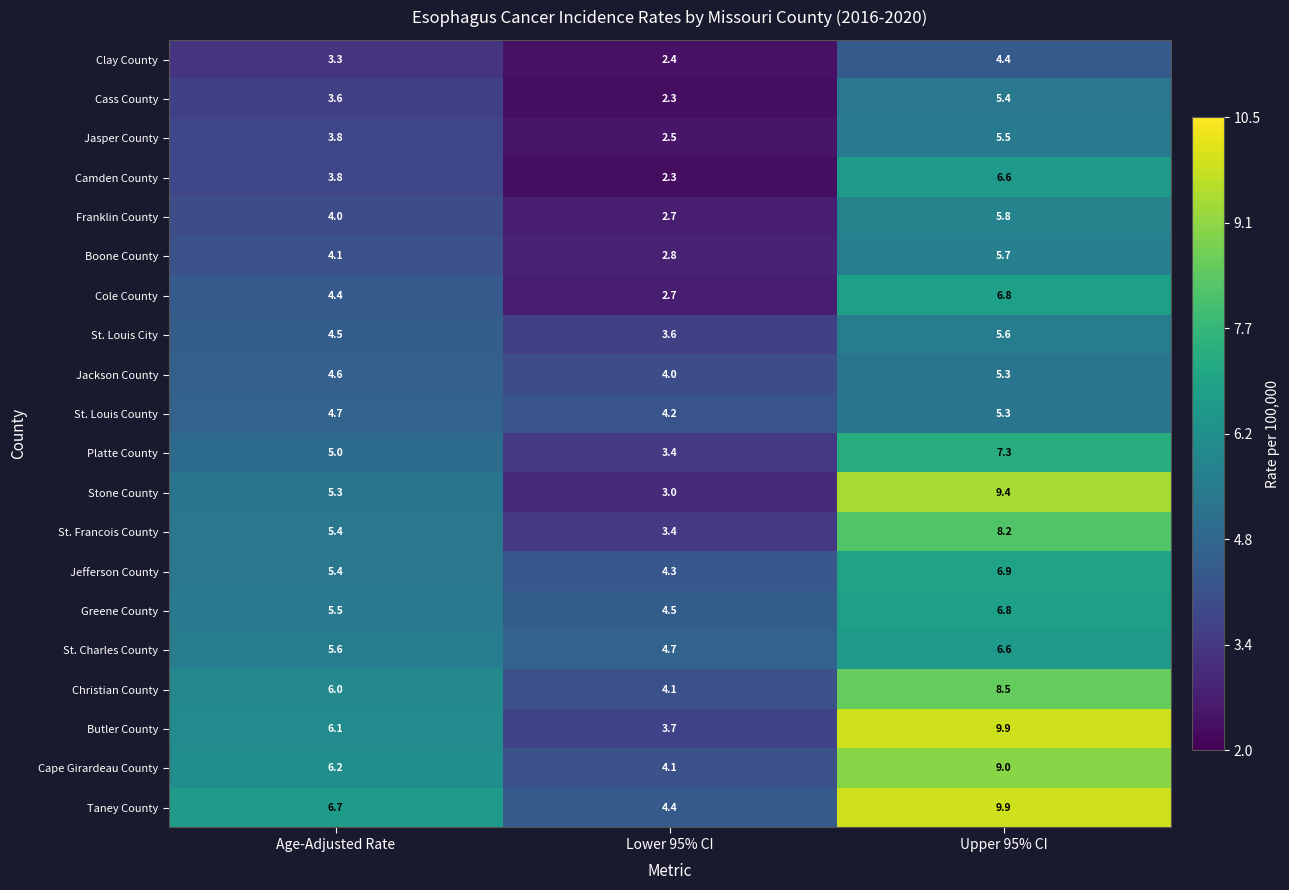

What is the highest value of the St. Louis City series?

5.6